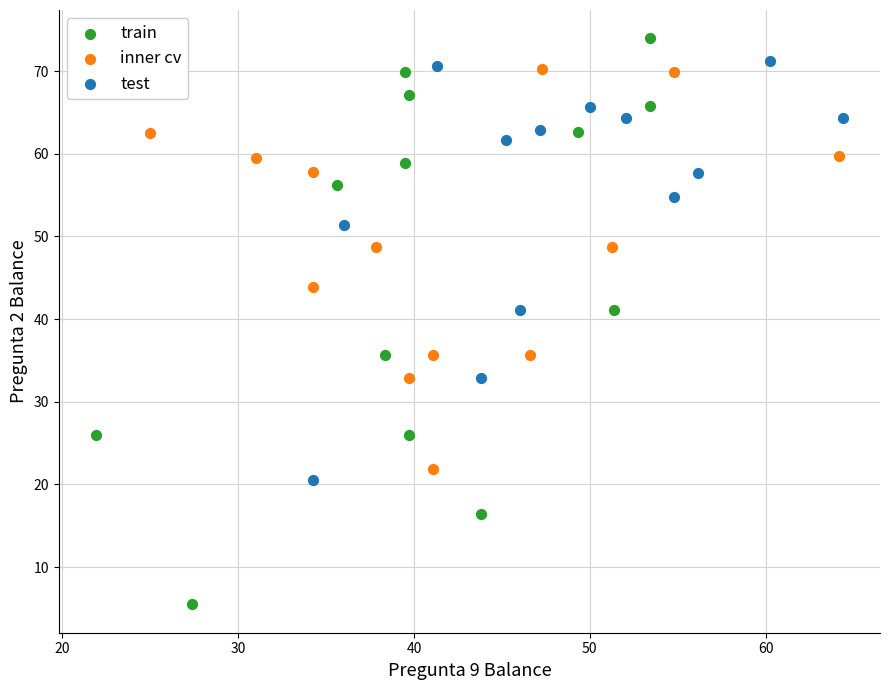

Which series contains the lowest Y value?

train